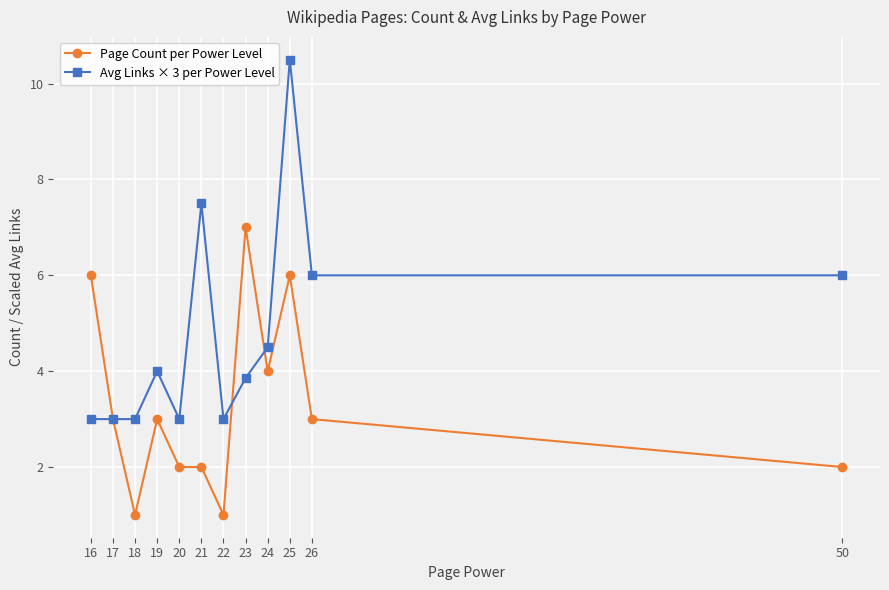

What is the sum of all Page Count per Power Level values?

40.0